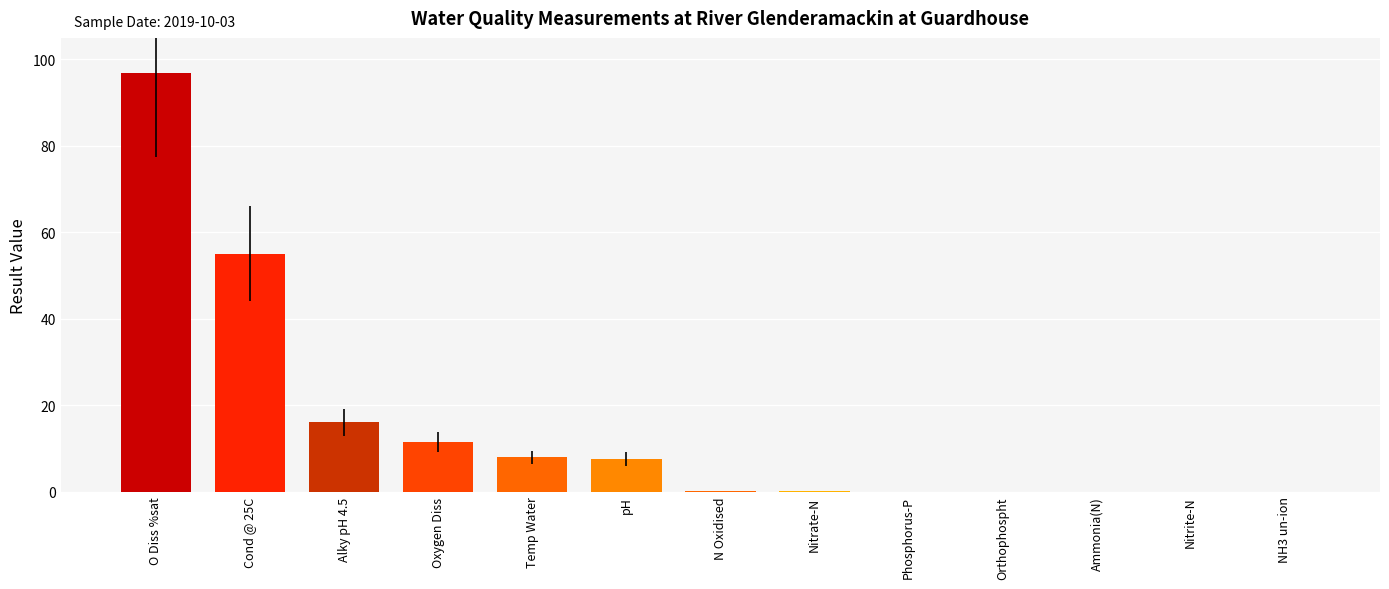

What is the change in value from Temp Water to pH?

-0.3